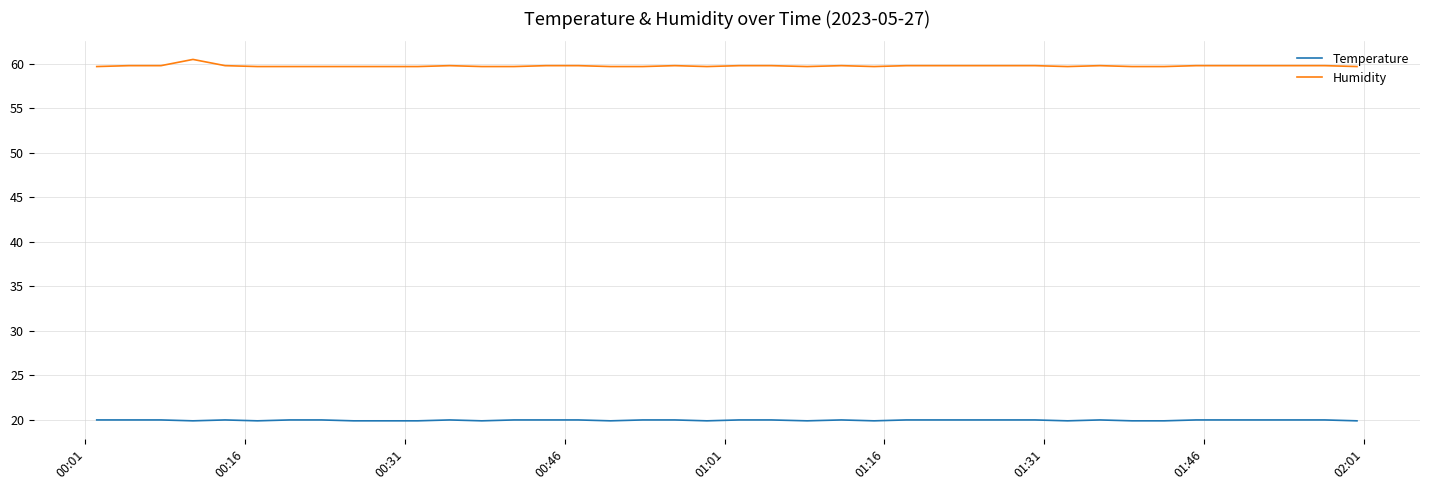

What is the smallest value displayed?

19.9